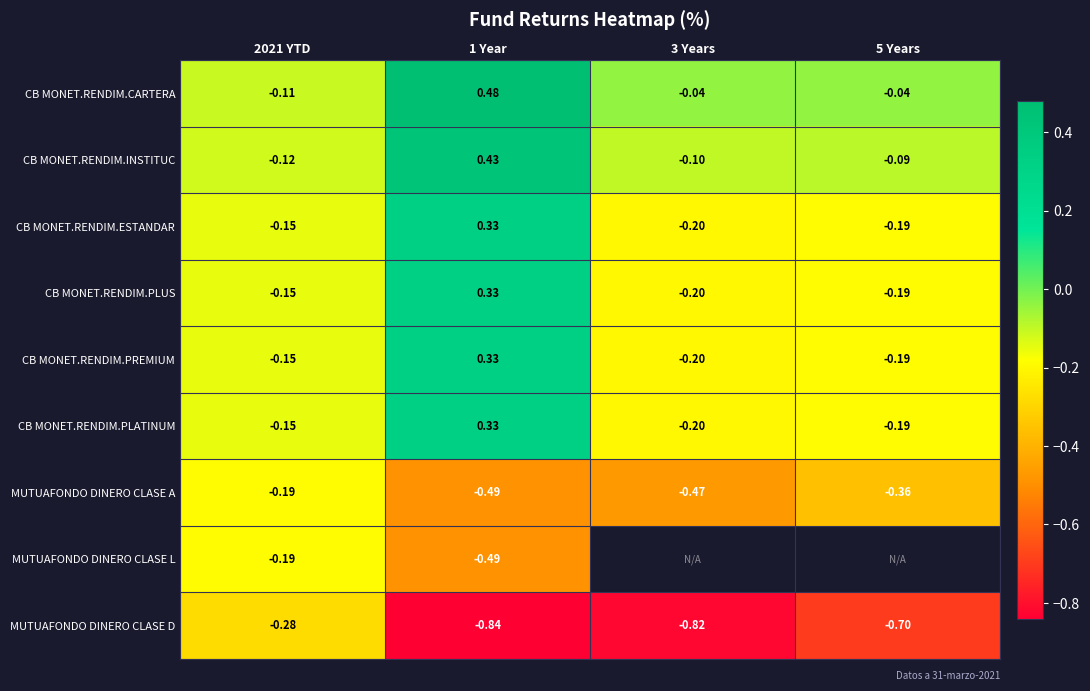

Between 2021 YTD and 1 Year, which series saw the biggest shift?

CB MONET.RENDIM.CARTERA